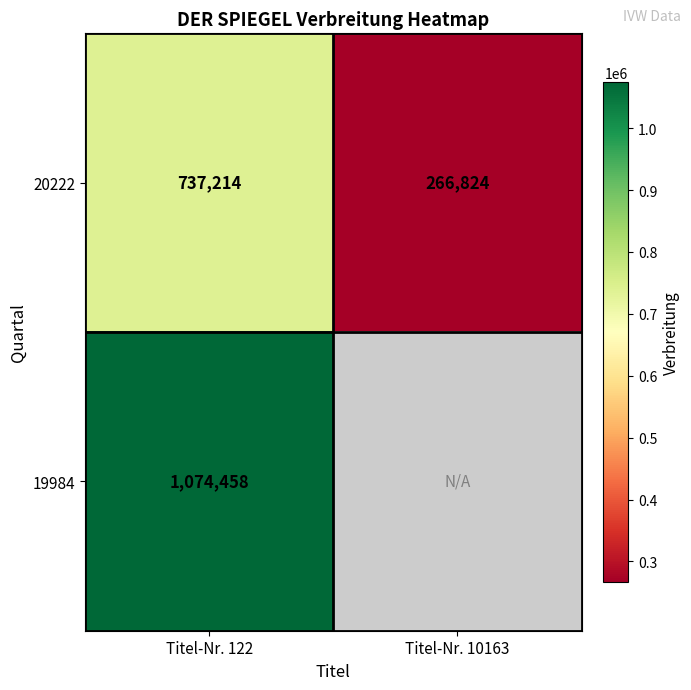

What is the sum of all 20222 values?

1004038